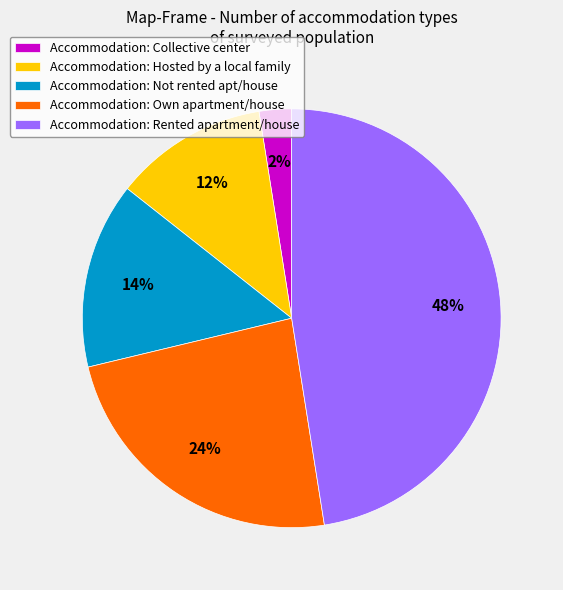

Which has a higher value, Accommodation: Own apartment/house or Accommodation: Not rented apt/house?

Accommodation: Own apartment/house